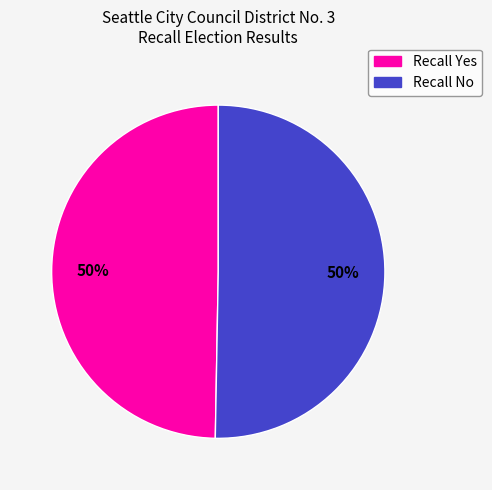

To the nearest percent, what is the average slice percentage?

50%